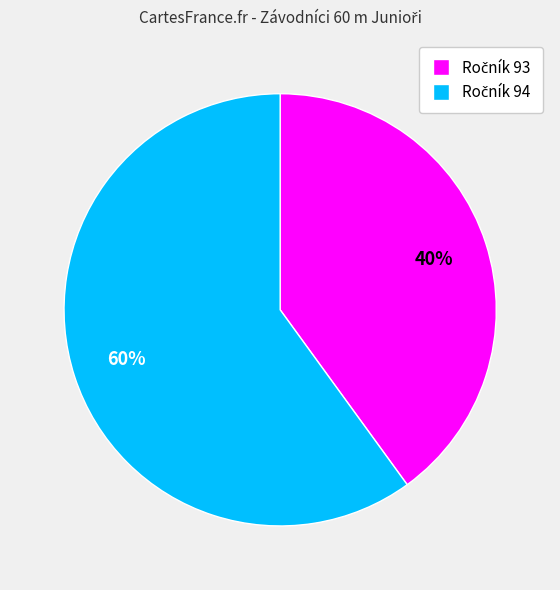

How many slices are in this pie chart?

2